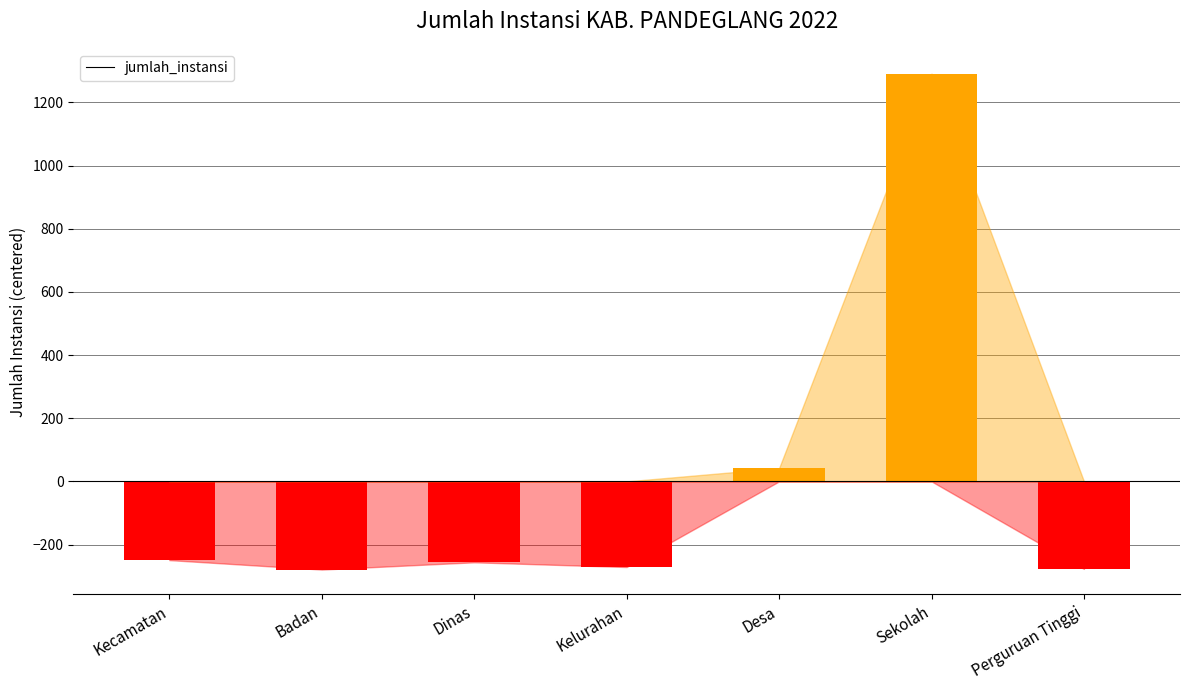

Count the number of data series in this chart.

1